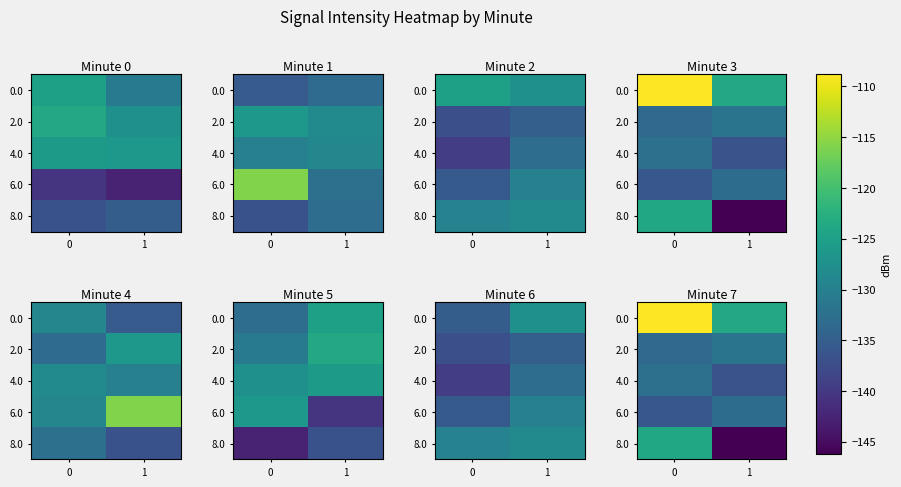

Rank the series at 1 from lowest to highest value.

8.0, 4.0, 6.0, 2.0, 0.0